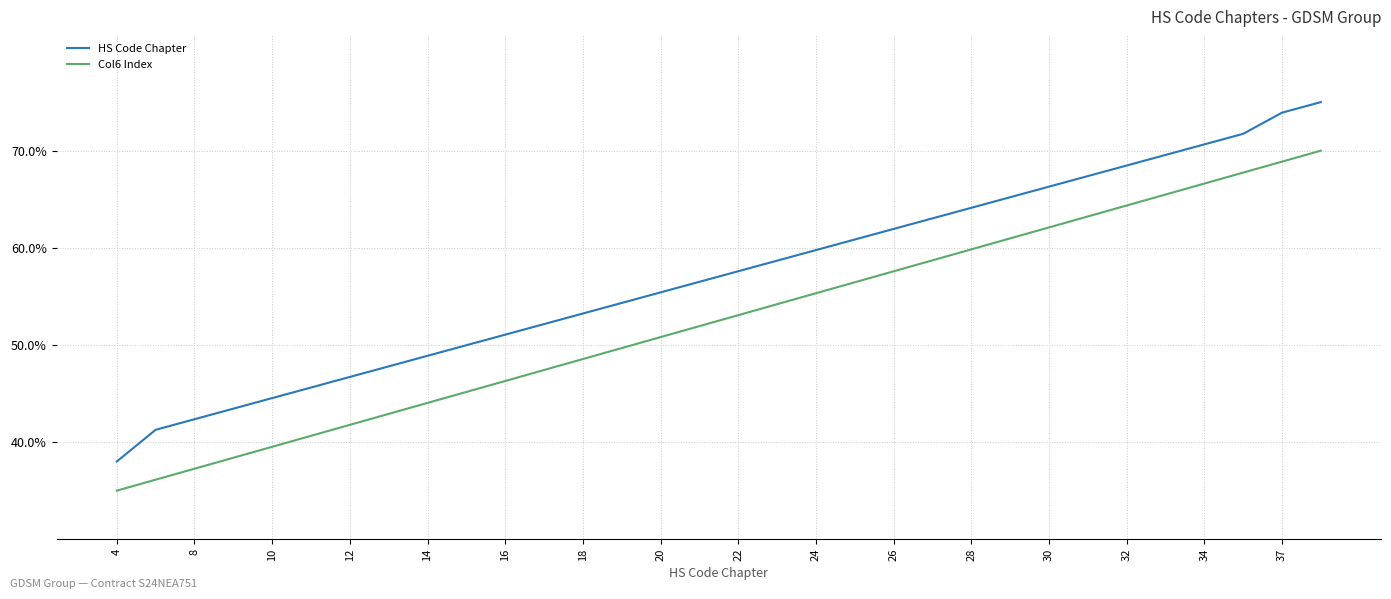

Which series has the largest total across all categories?

HS Code Chapter